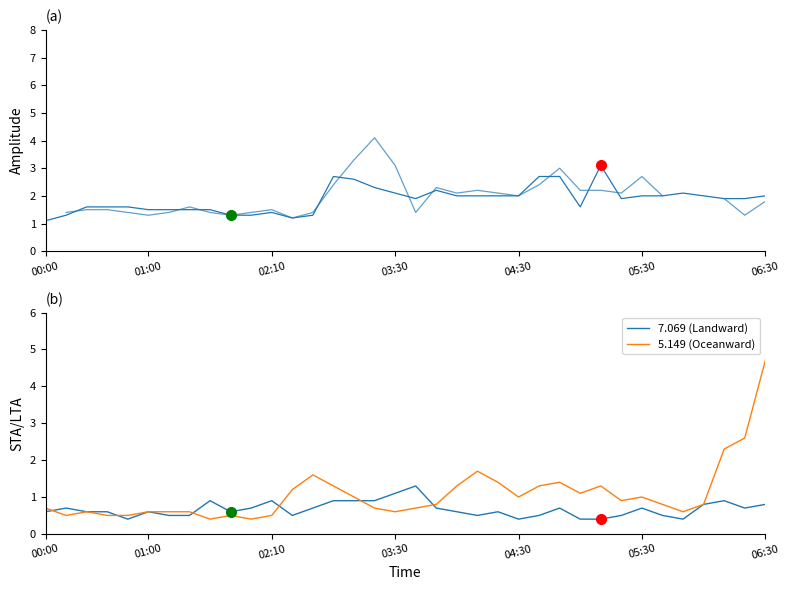

How many interior local peaks does the 5.149 (Oceanward) series have?

7